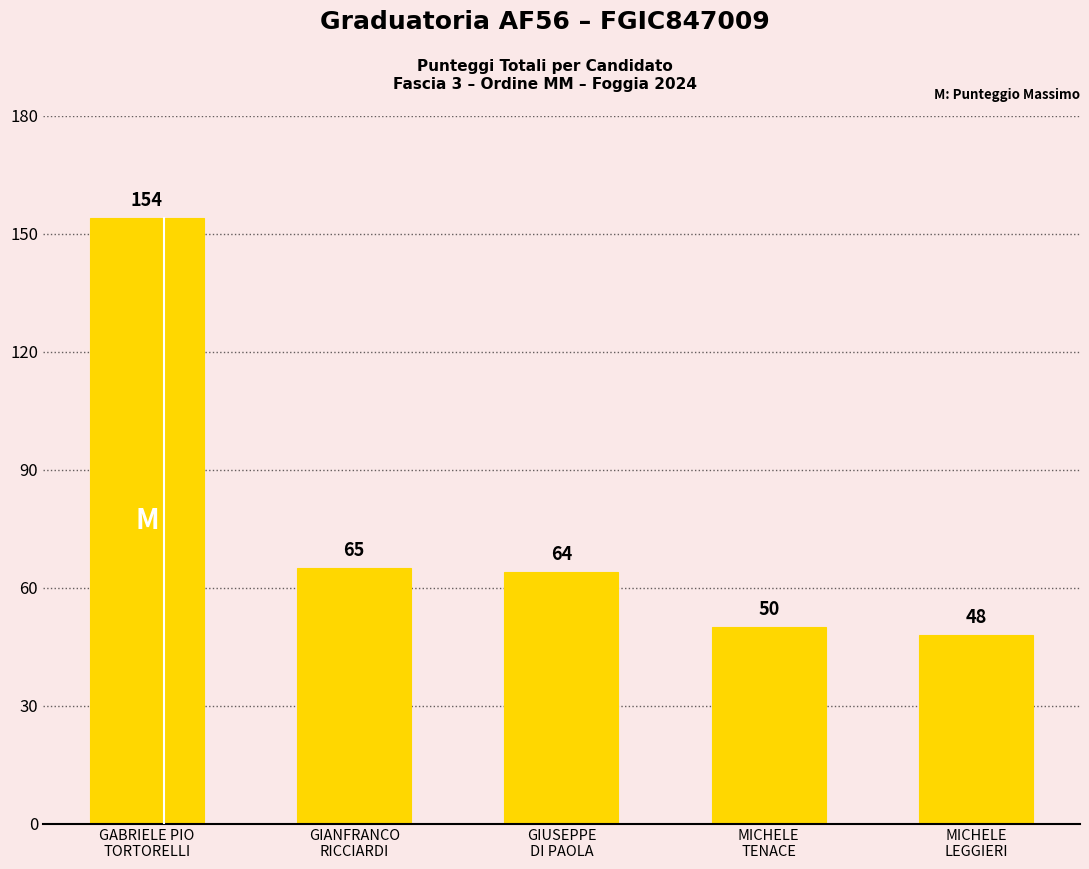

What position from the right is MICHELE
TENACE?

2